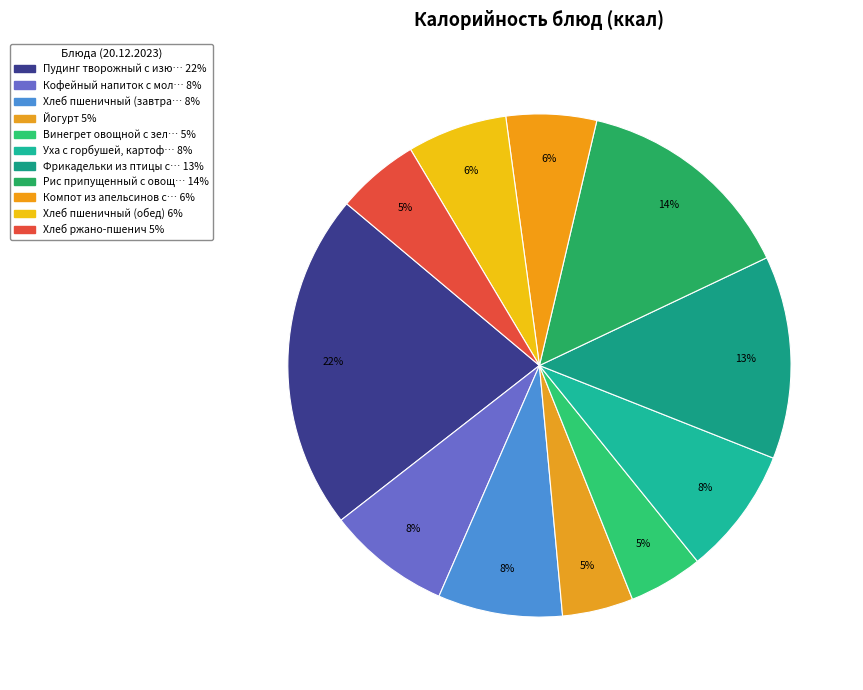

How many slices are in this pie chart?

11